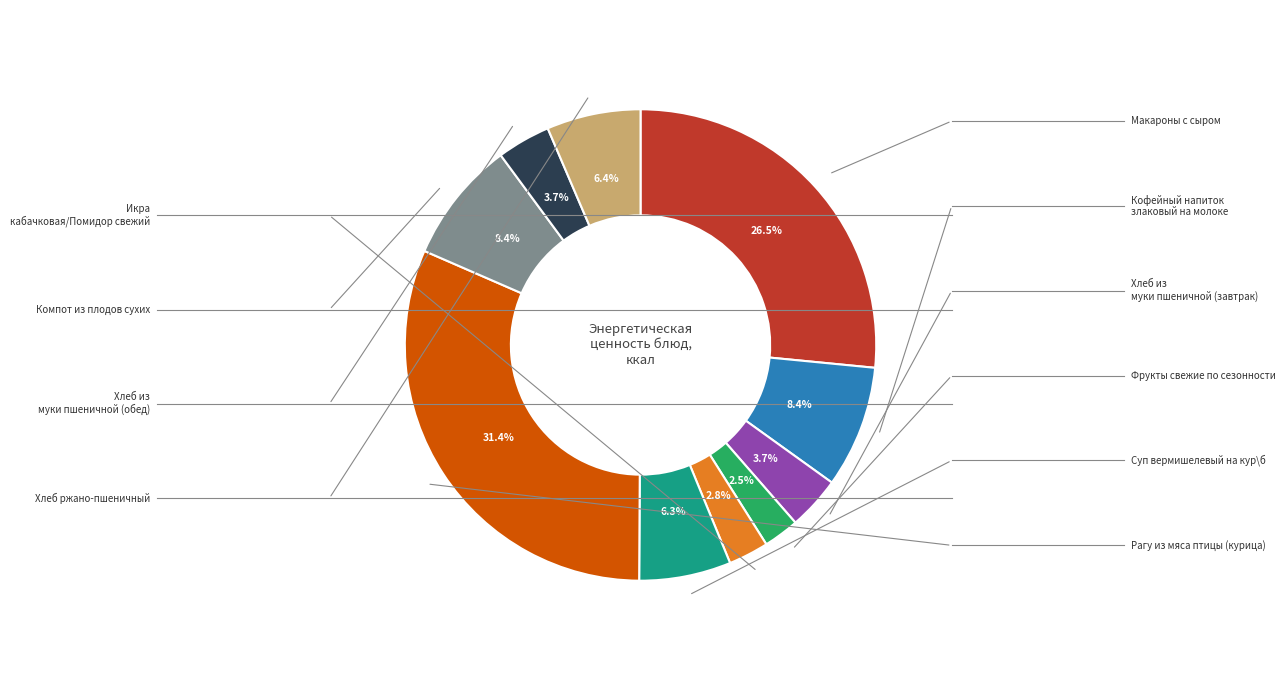

Is there a majority slice in this chart?

No